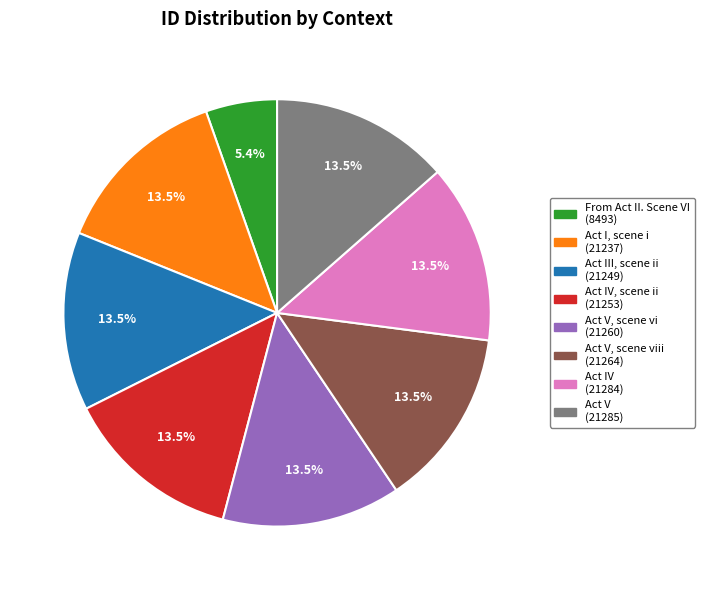

Is there a majority slice in this chart?

No